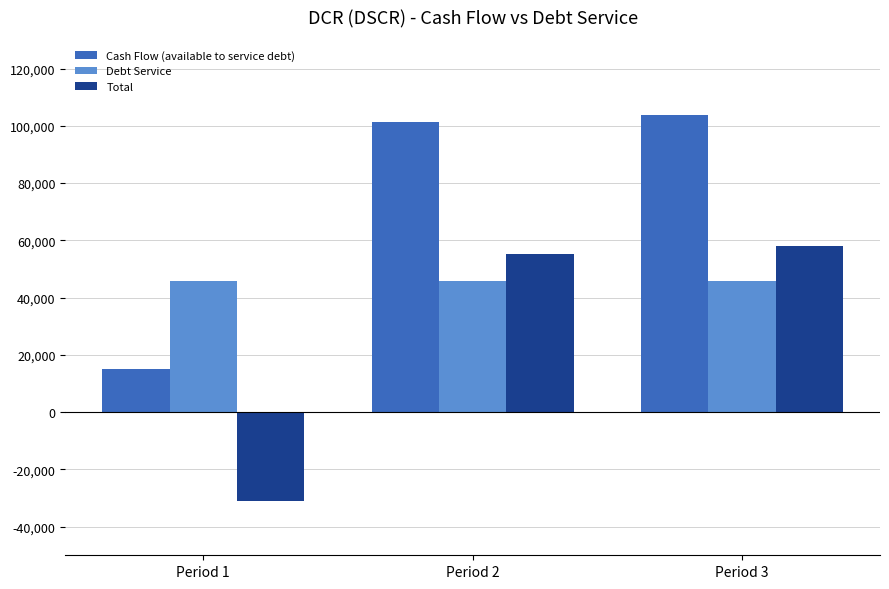

Reading left to right, extract all data points from this chart.

Cash Flow (available to service debt): Period 1=14908.7	Period 2=101147.1	Period 3=103875.1
Debt Service: Period 1=45788.2	Period 2=45788.2	Period 3=45788.2
Total: Period 1=-30879.5	Period 2=55358.9	Period 3=58086.9